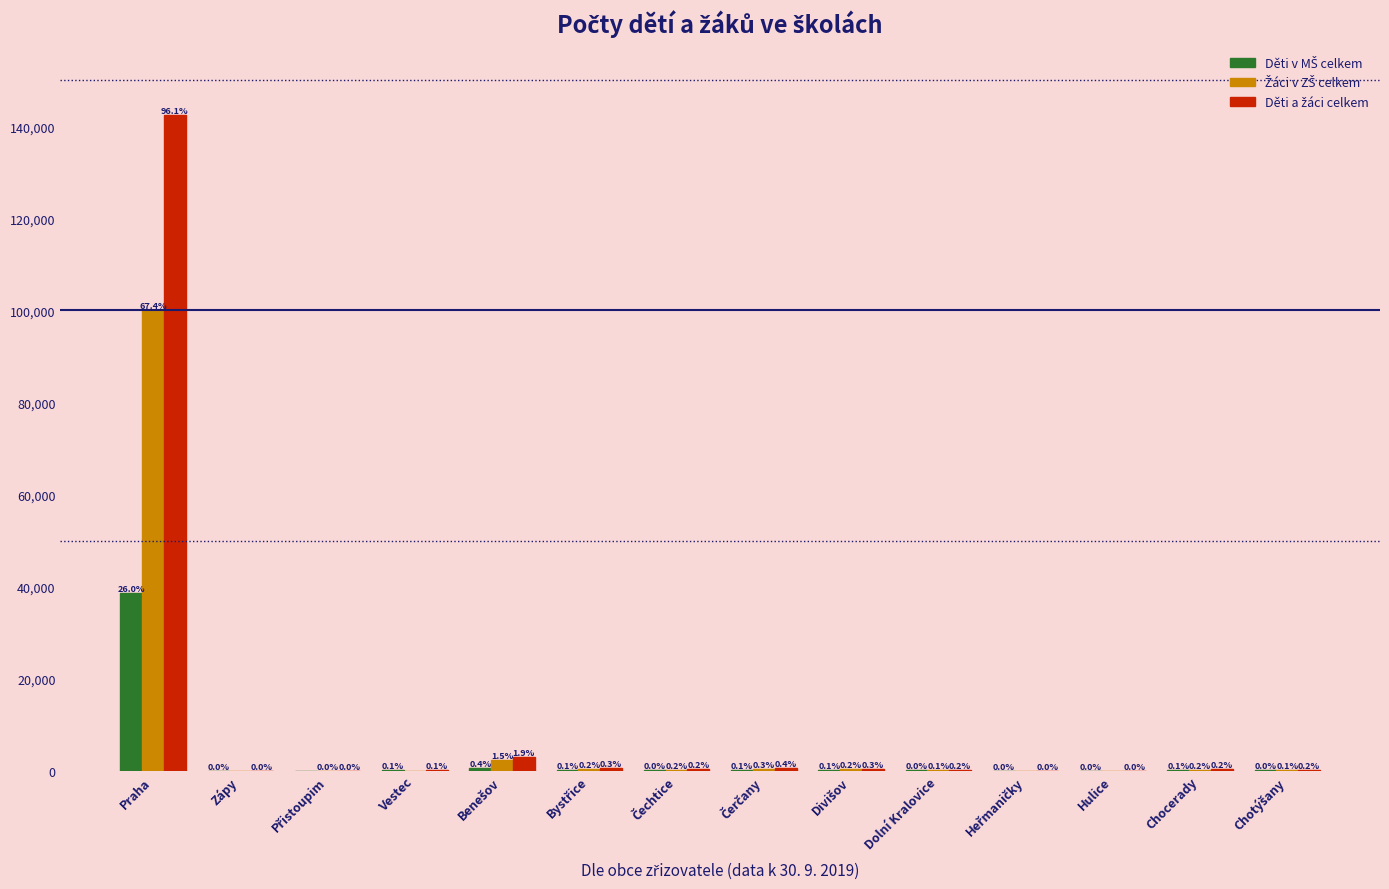

List the series in order of their overall mean, lowest first.

Děti v MŠ celkem, Žáci v ZŠ celkem, Děti a žáci celkem